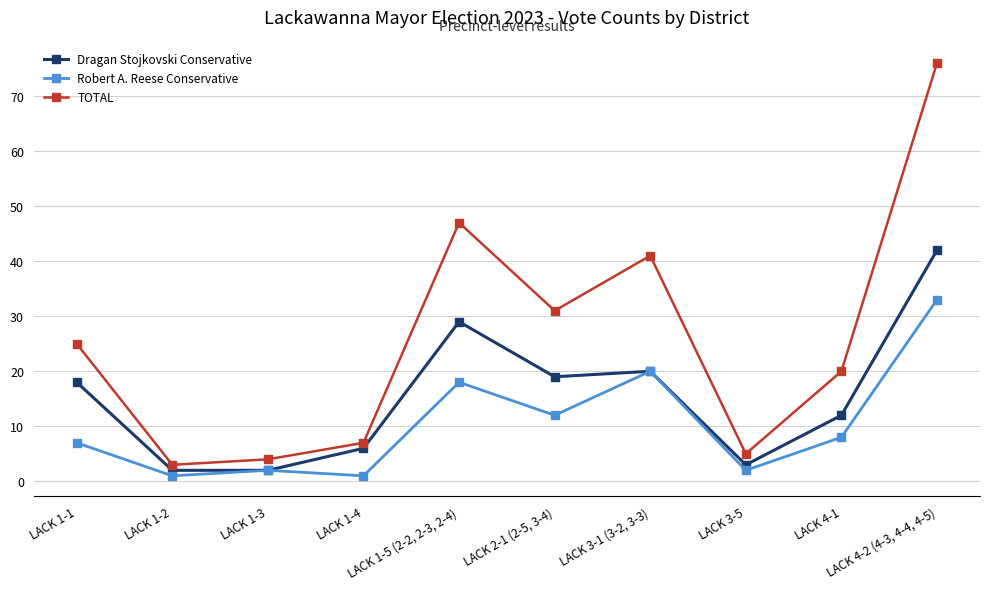

Reading right to left, extract all data points from this chart.

Dragan Stojkovski Conservative: 42	12	3	20	19	29	6	2	2	18
Robert A. Reese Conservative: 33	8	2	20	12	18	1	2	1	7
TOTAL: 76	20	5	41	31	47	7	4	3	25